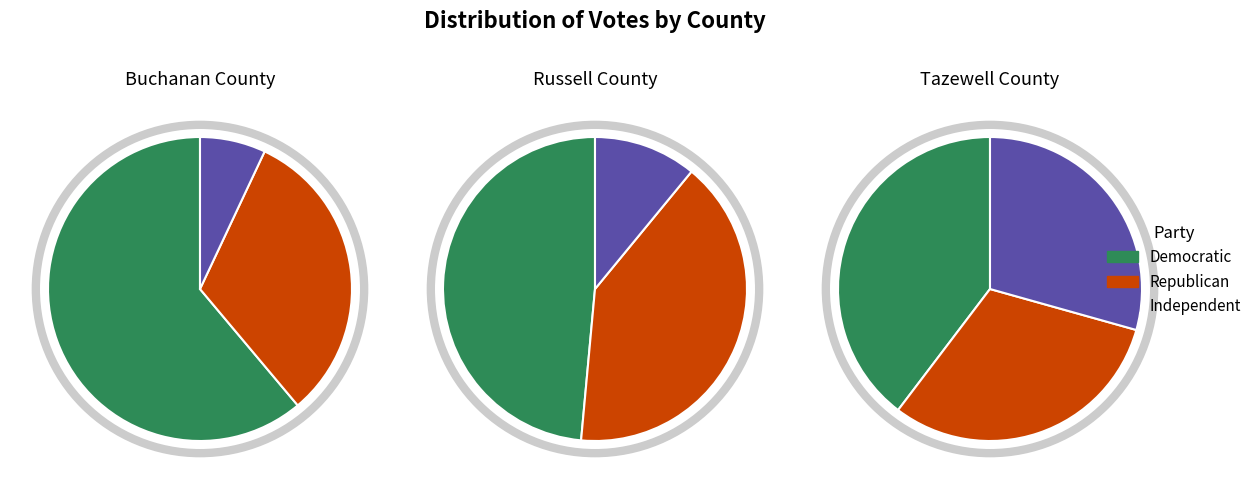

True or false: Buchanan County accounts for 35% of the total.

False